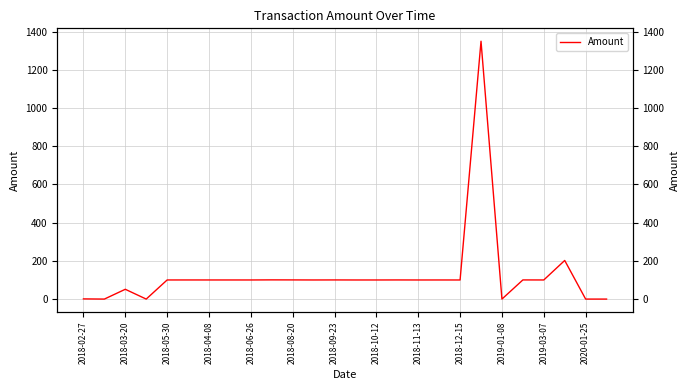

At which category does the chart reach its peak across all series?

19